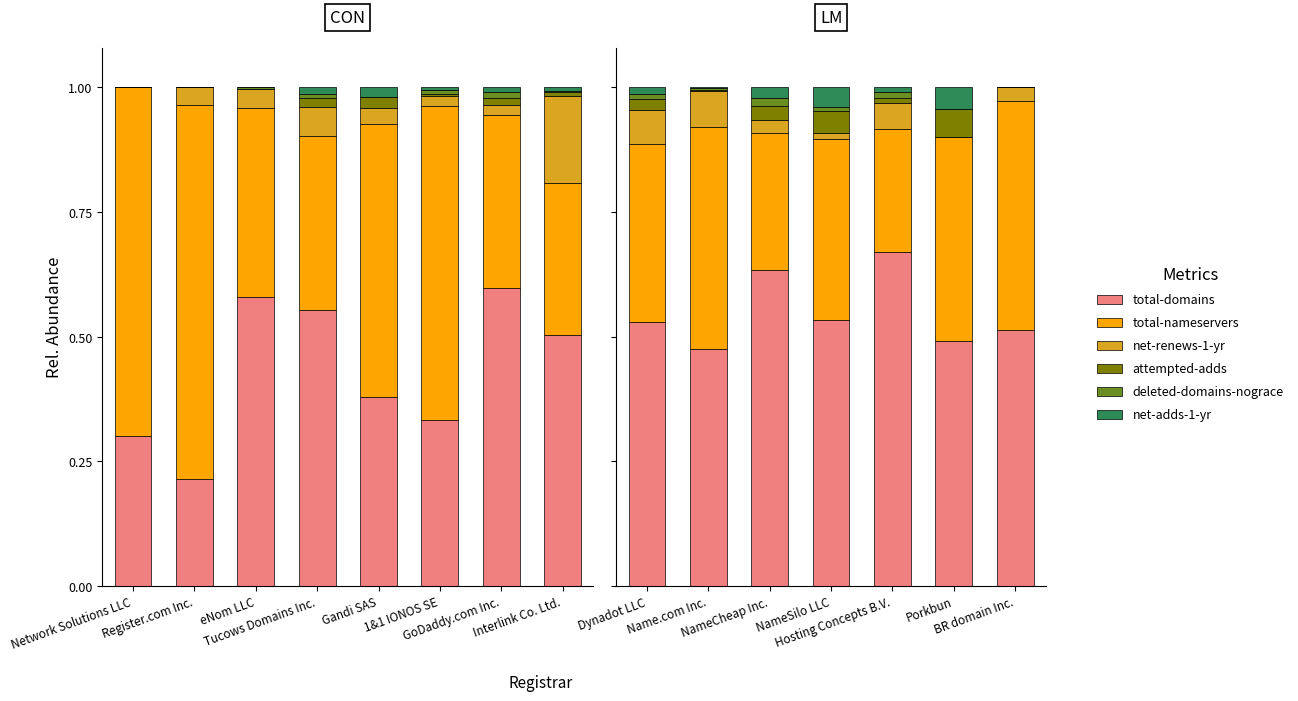

What is the average value of the total-domains series?

0.5